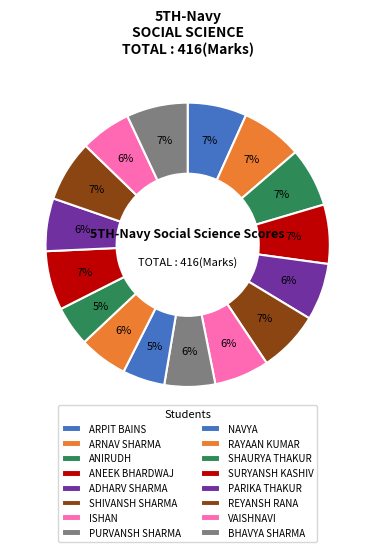

How many slices are in this pie chart?

16